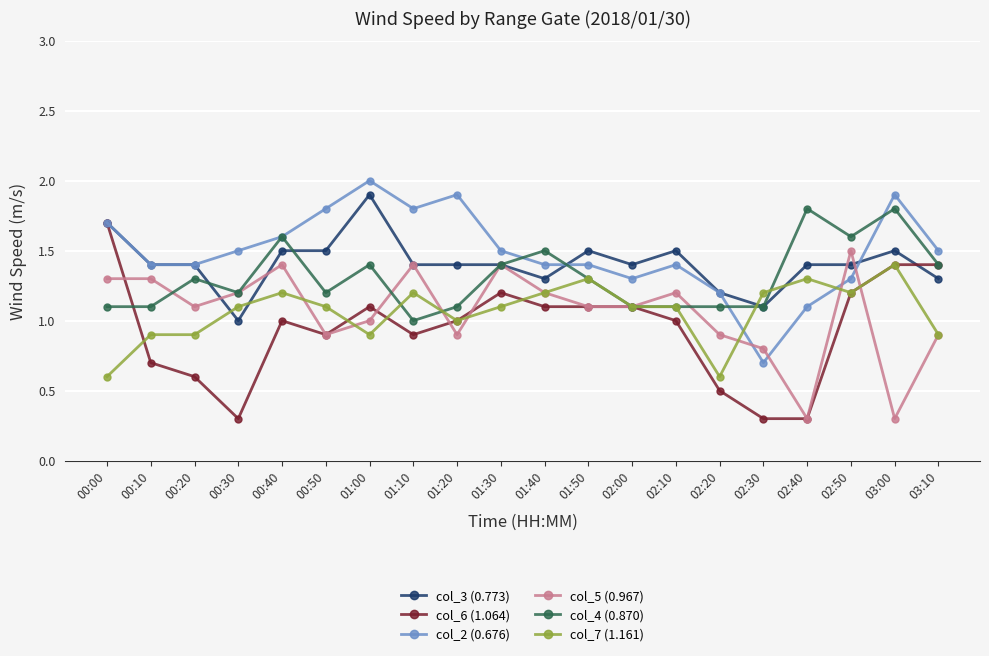

Which series ends up on top after the final intersection of col_2 (0.676) and col_3 (0.773)?

col_2 (0.676)